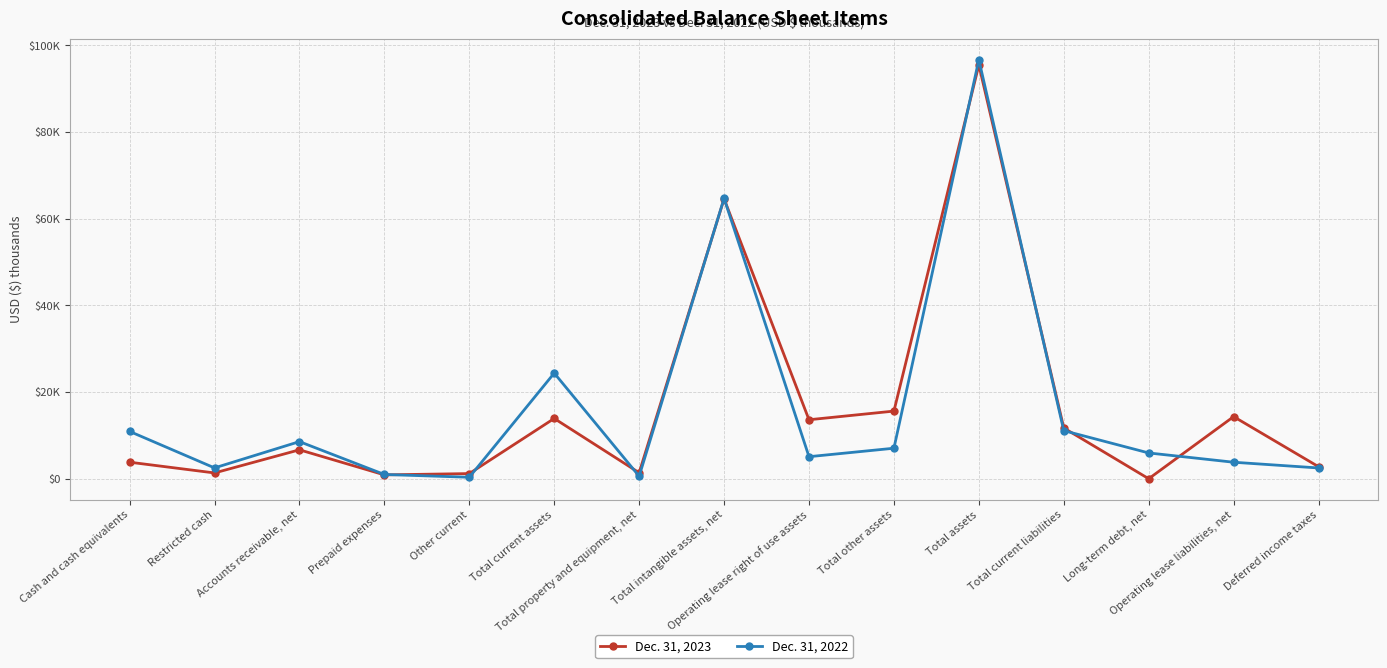

The value of Dec. 31, 2022 at Total other assets is 1531. True or false?

False